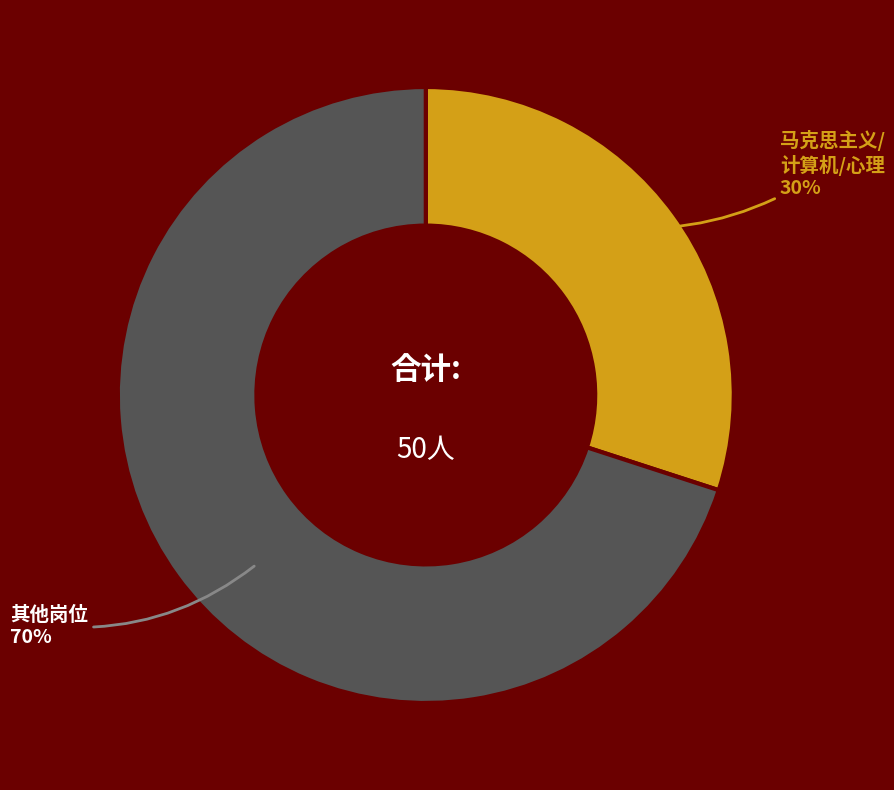

To the nearest percent, what is the difference between the largest and smallest slice percentages?

40%